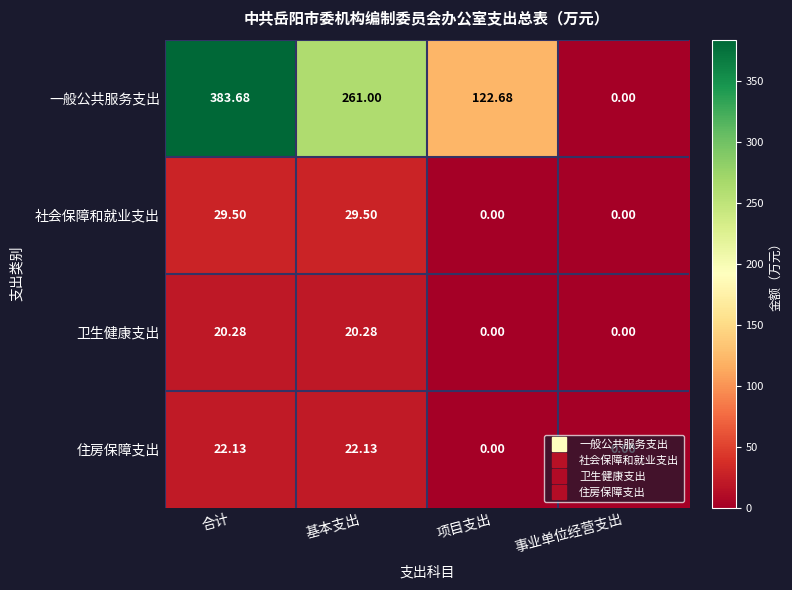

Which series has the largest range (max minus min)?

一般公共服务支出